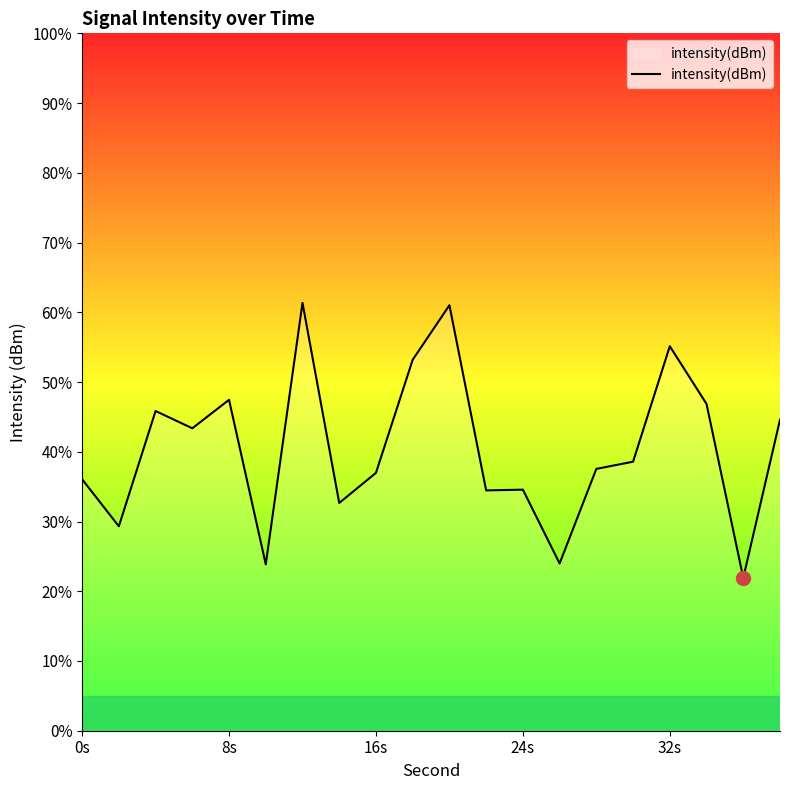

What is the minimum value shown in the chart?

21.9